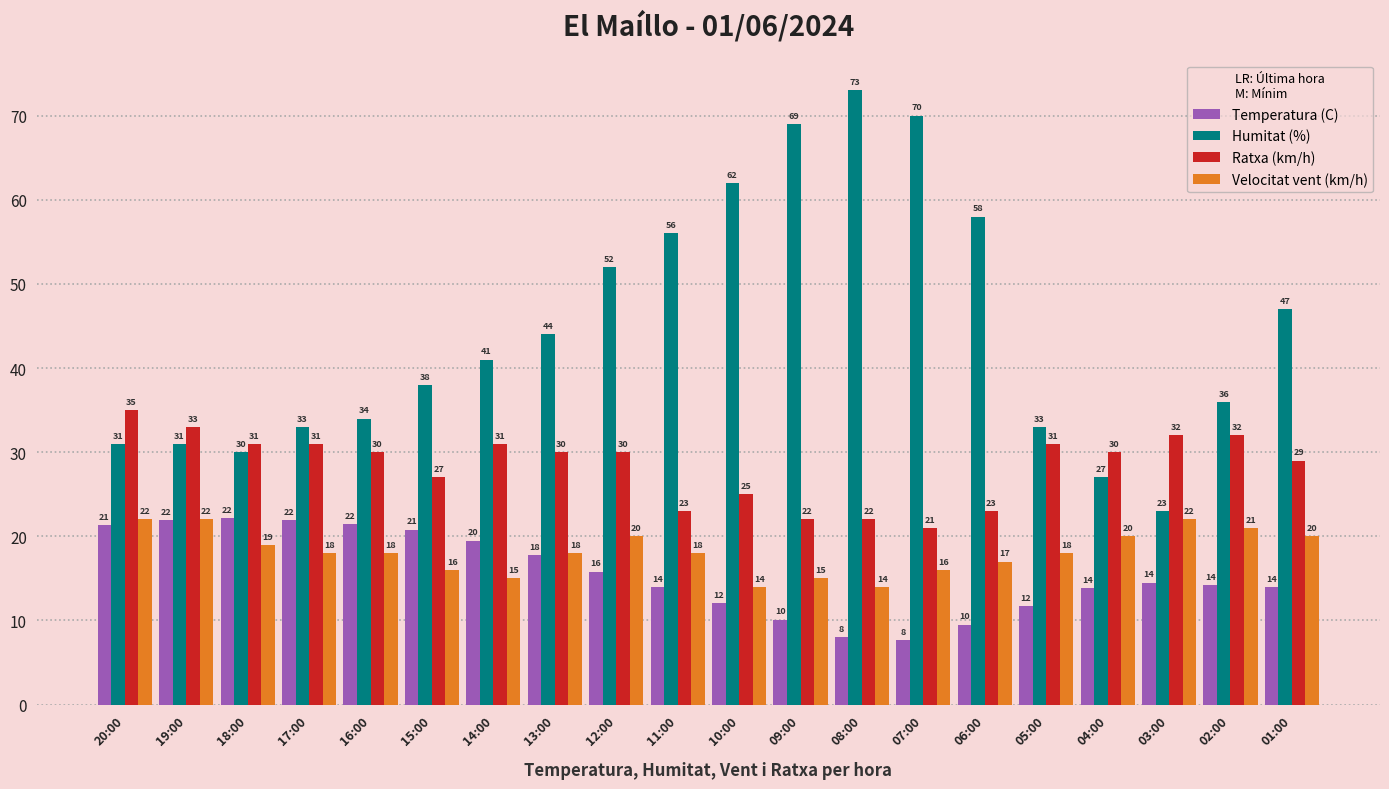

True or false: Velocitat vent (km/h) has a value of 17.0 at 06:00.

True